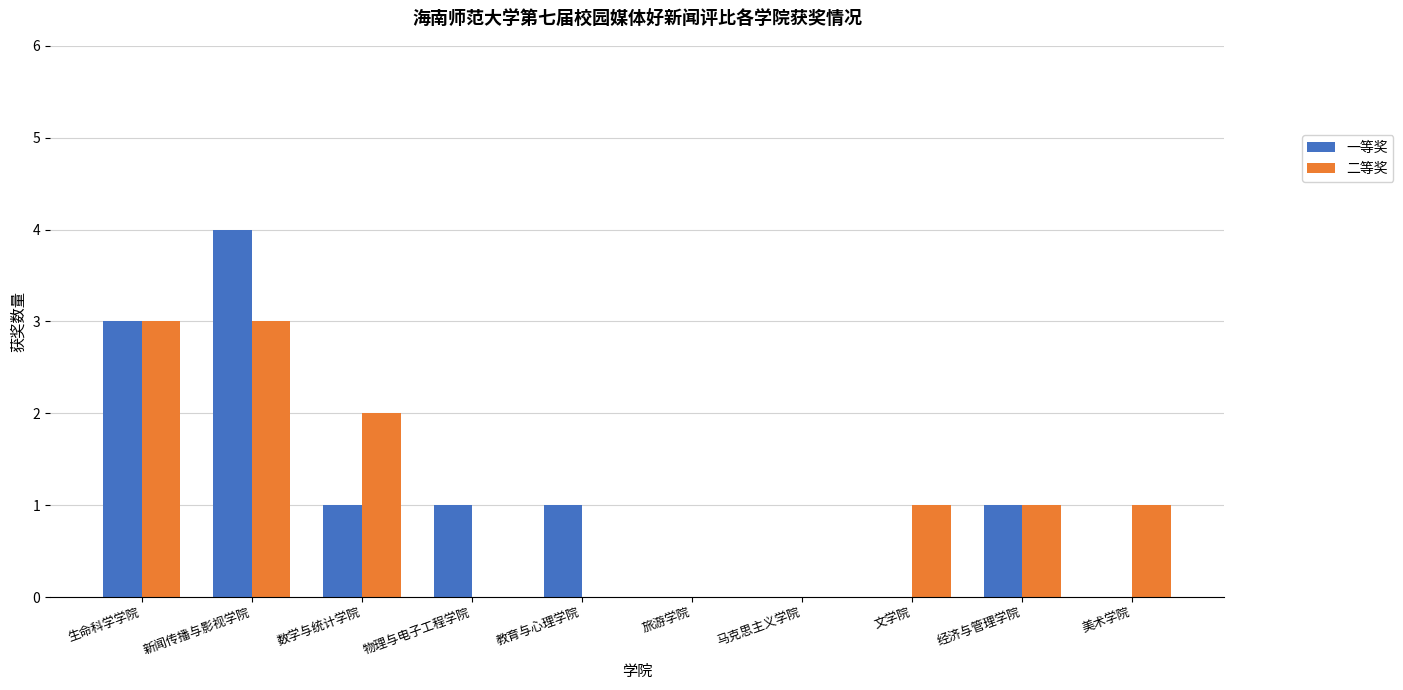

Which series has the largest range (max minus min)?

一等奖